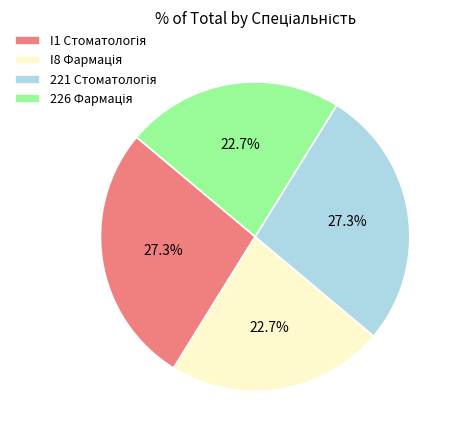

Is there a majority slice in this chart?

No